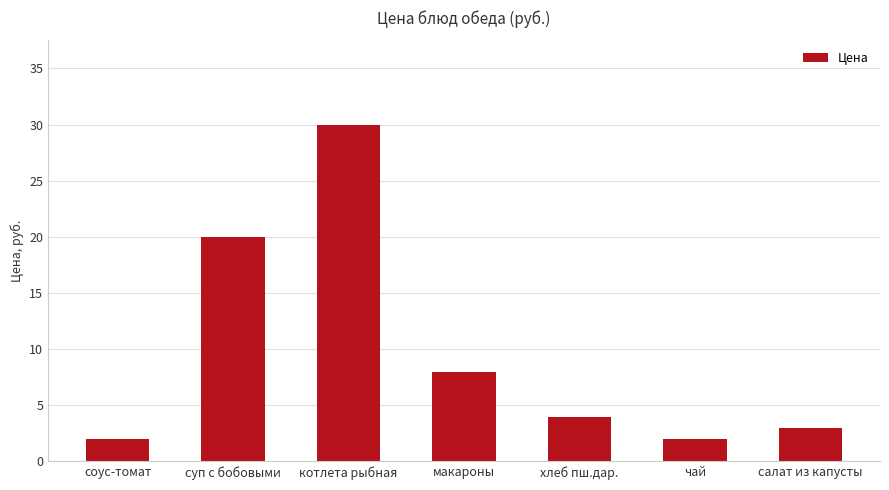

Which category has the highest value across all series?

котлета рыбная